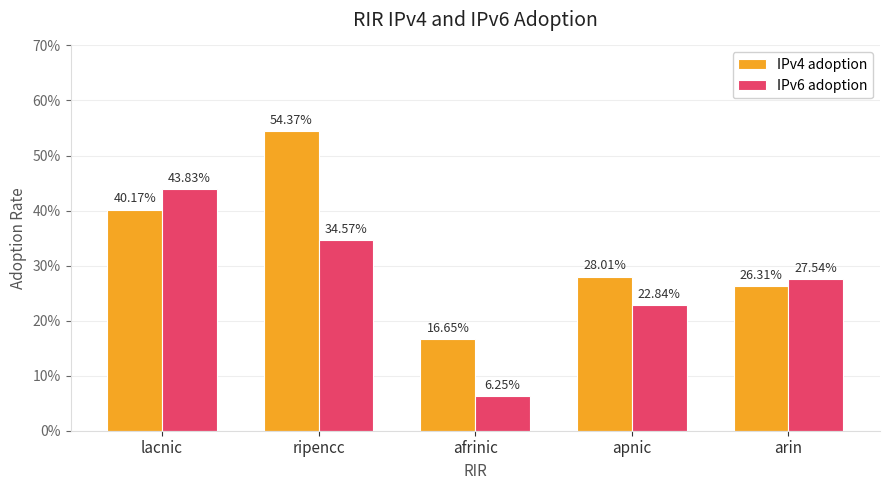

Reading right to left, extract all data points from this chart.

IPv4 adoption: 0.3	0.3	0.2	0.5	0.4
IPv6 adoption: 0.3	0.2	0.1	0.3	0.4